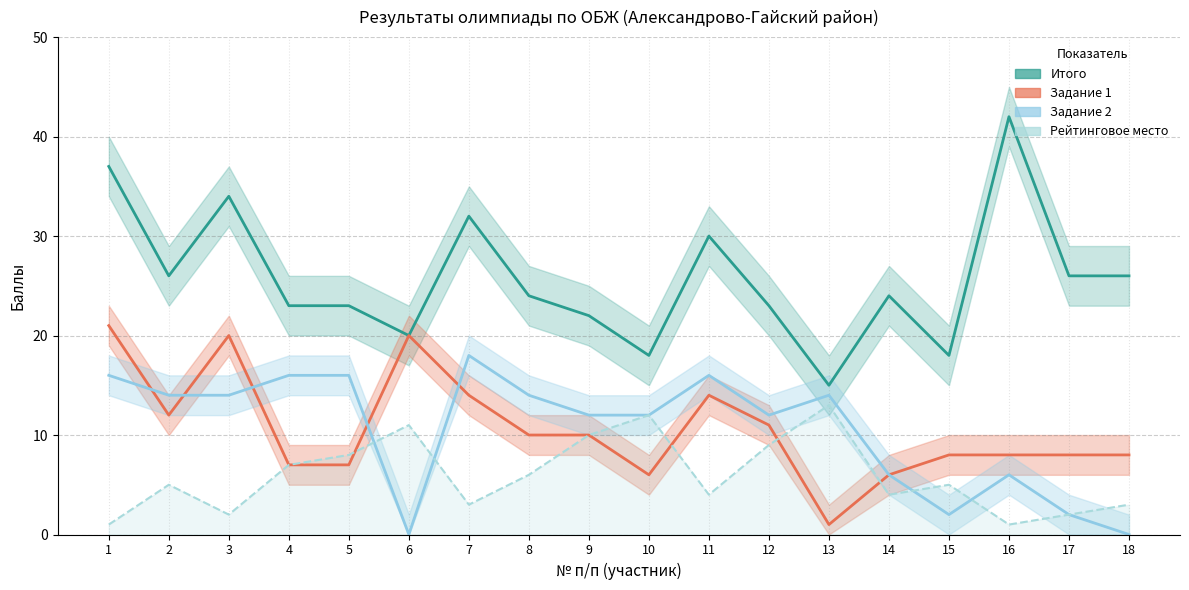

How many lines are shown in the chart?

4